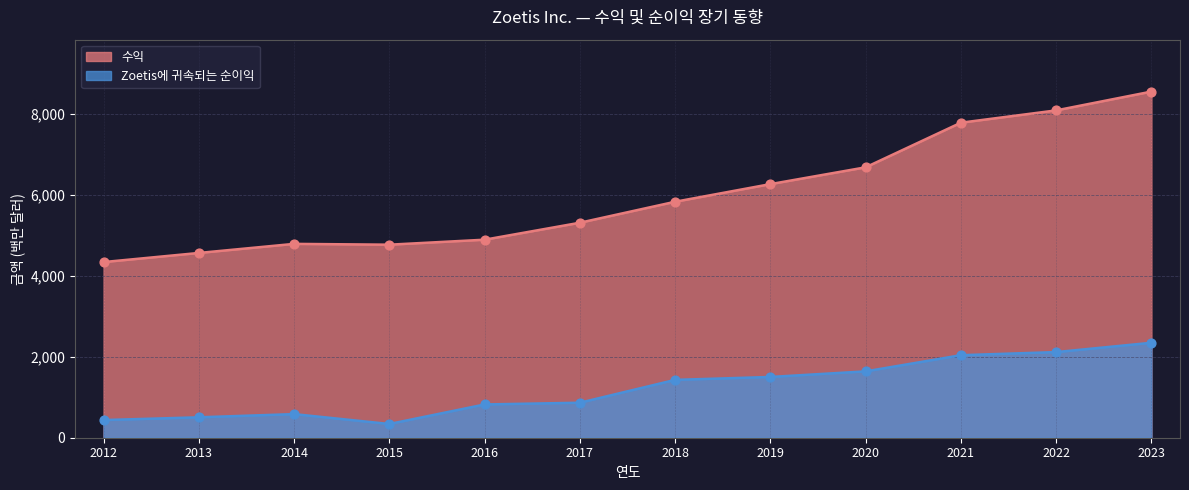

Which series contains the highest Y value?

수익